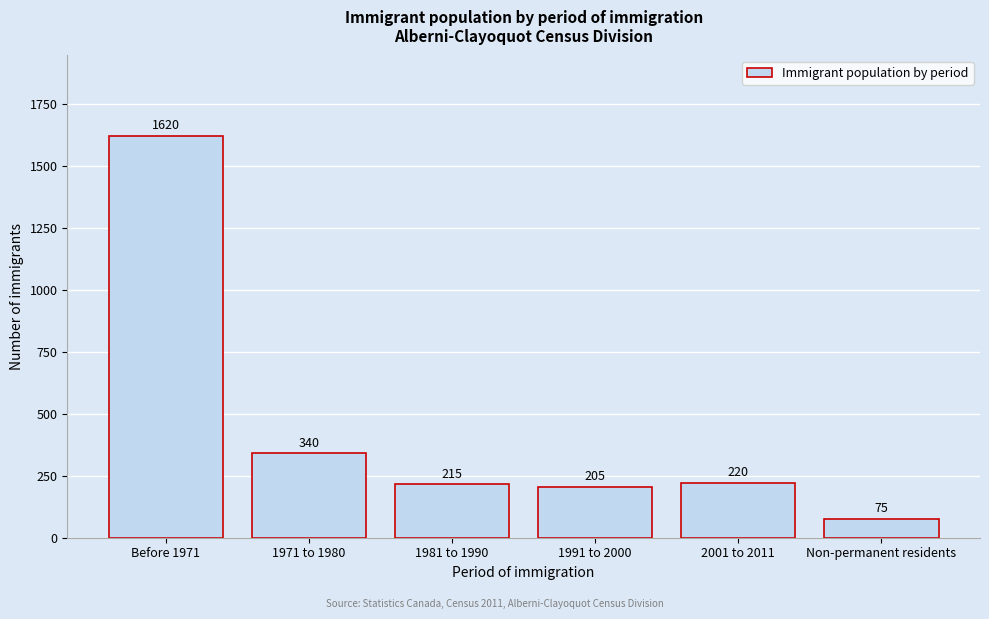

Reading right to left, extract all data points from this chart.

75	220	205	215	340	1620